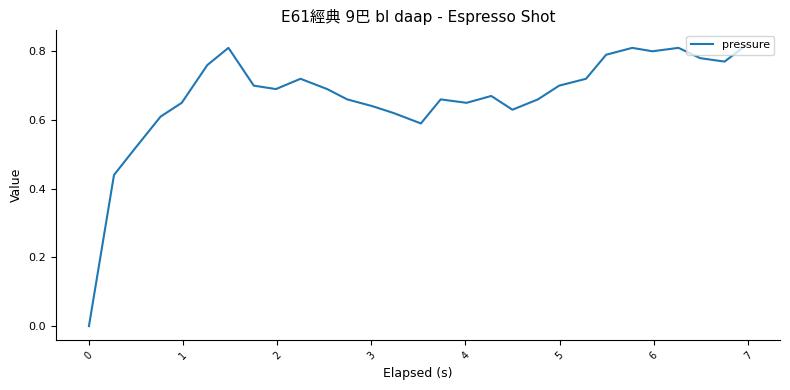

Does the chart have visible grid lines?

No